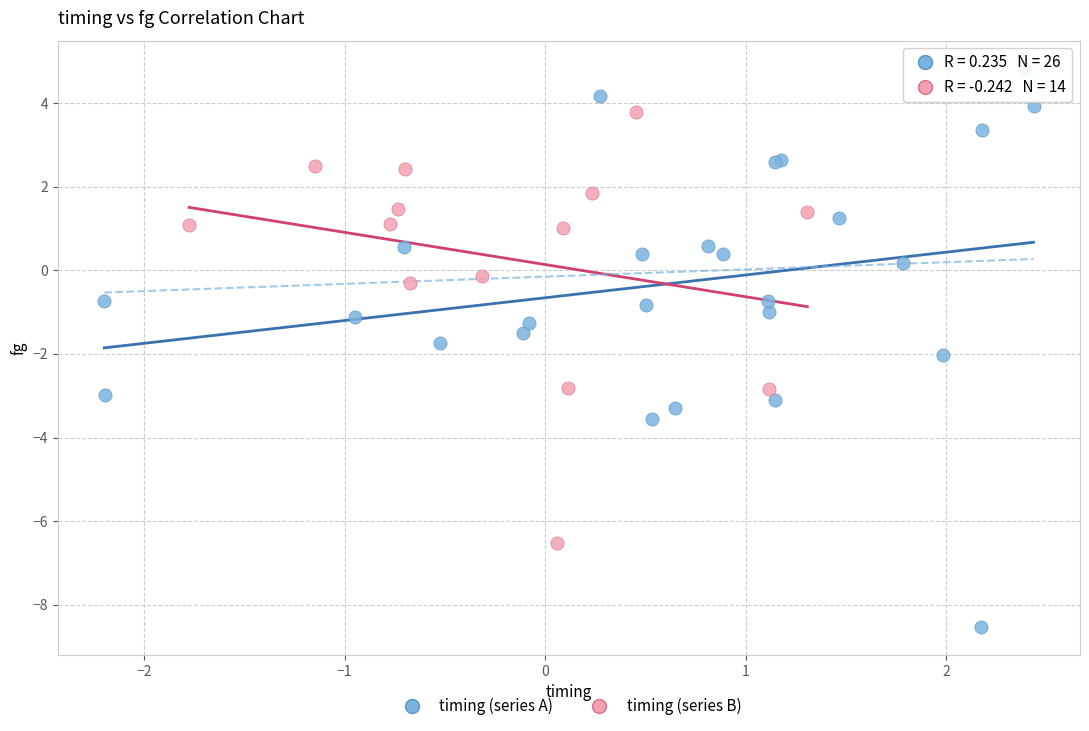

What are all the series names shown in the legend?

timing (series A), timing (series B)